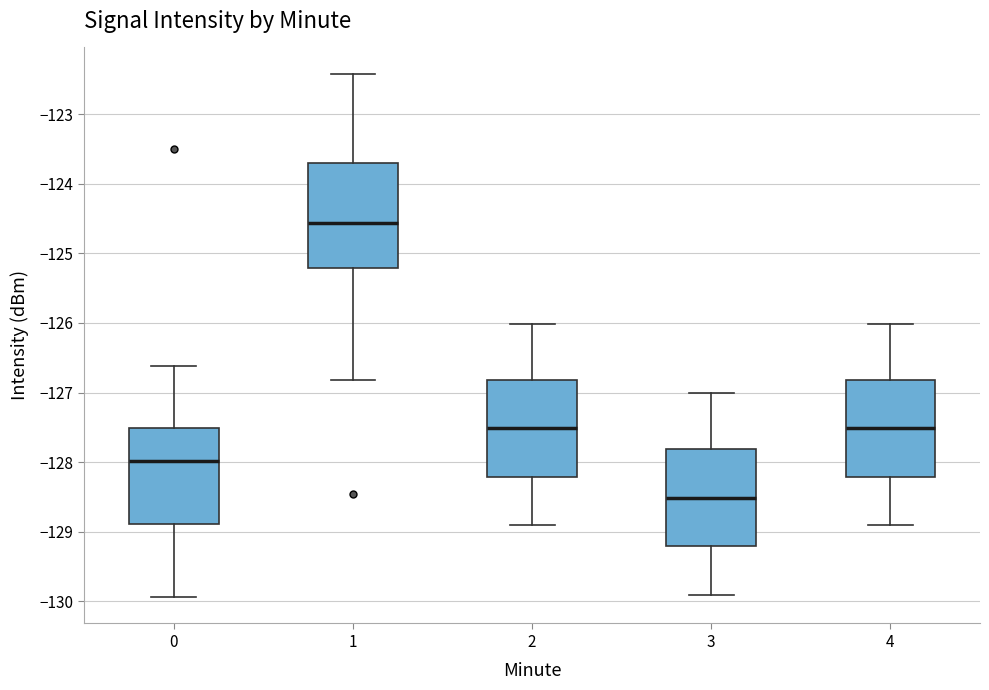

Reading left to right, transcribe this box plot: for each box, give where its median line is, the range the box spans, and where its two whiskers end, as read against the y-axis. The values are not printed on the chart, so give them approximately, as read against the axis.

0: median -128.0, box -128.9 to -127.5, whiskers -129.9 to -126.6
1: median -124.6, box -125.2 to -123.7, whiskers -126.8 to -122.4
2: median -127.5, box -128.2 to -126.8, whiskers -128.9 to -126.0
3: median -128.5, box -129.2 to -127.8, whiskers -129.9 to -127.0
4: median -127.5, box -128.2 to -126.8, whiskers -128.9 to -126.0